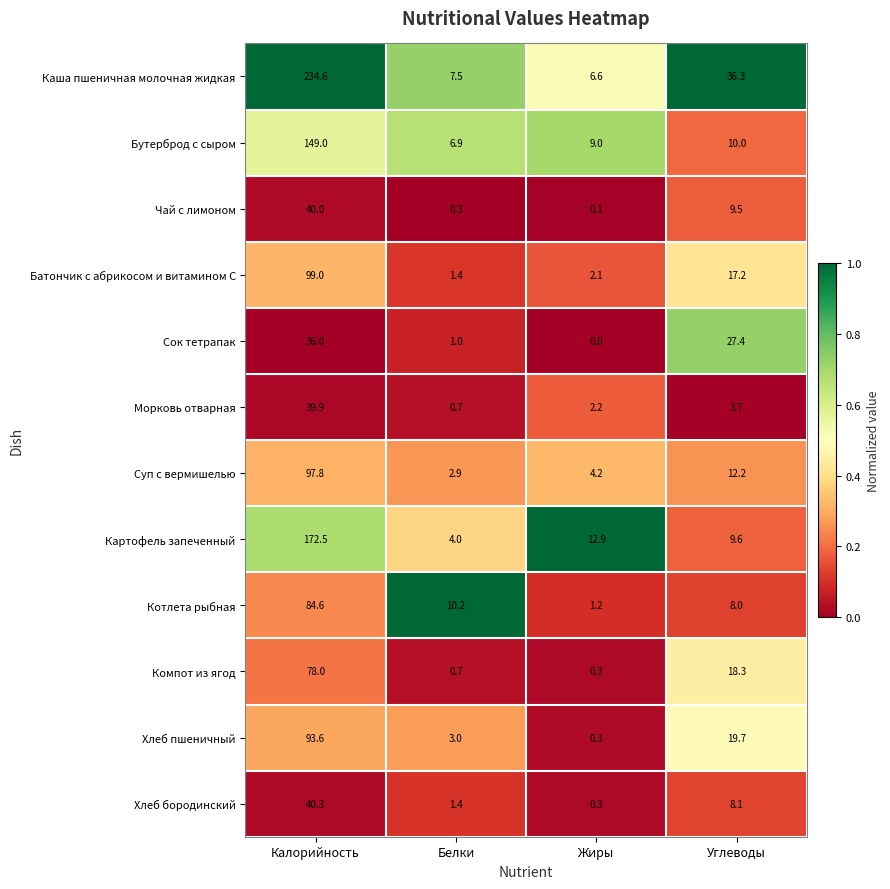

What is the difference between the second highest and second lowest values in the Картофель запеченный series?

3.3